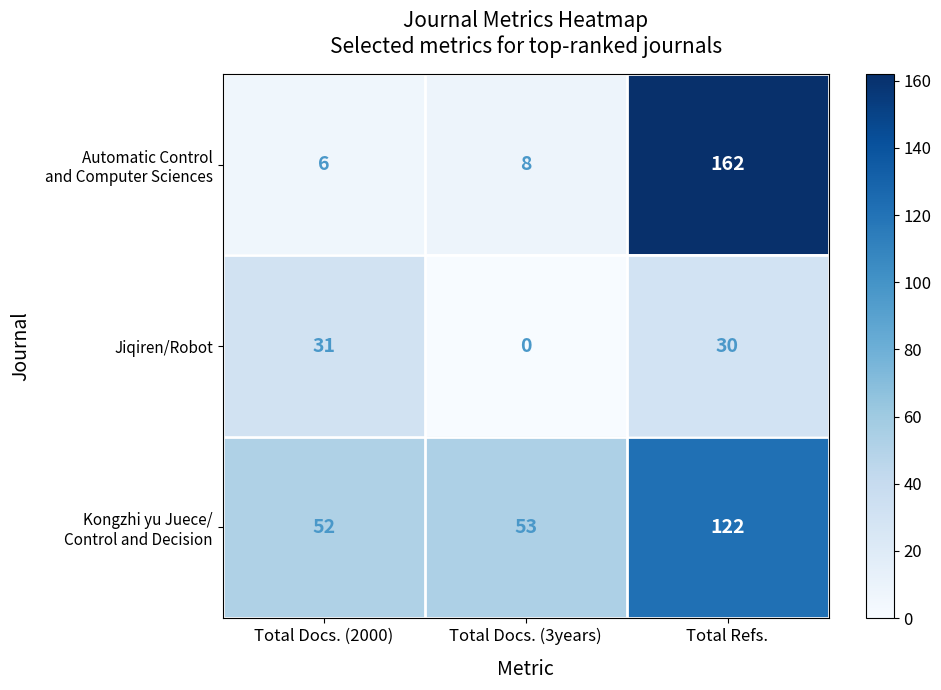

Is it true that Jiqiren/Robot equals 0 at Total Docs. (3years)?

True